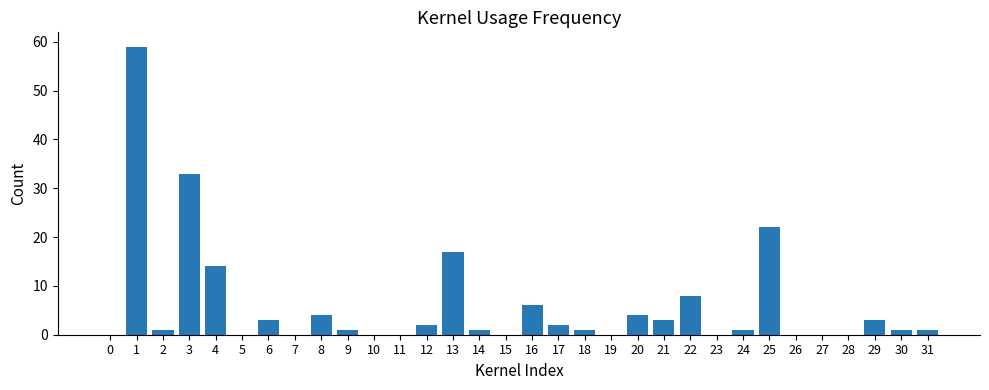

Reading right to left, list all the values displayed in this chart.

1	1	3	0	0	0	22	1	0	8	3	4	0	1	2	6	0	1	17	2	0	0	1	4	0	3	0	14	33	1	59	0